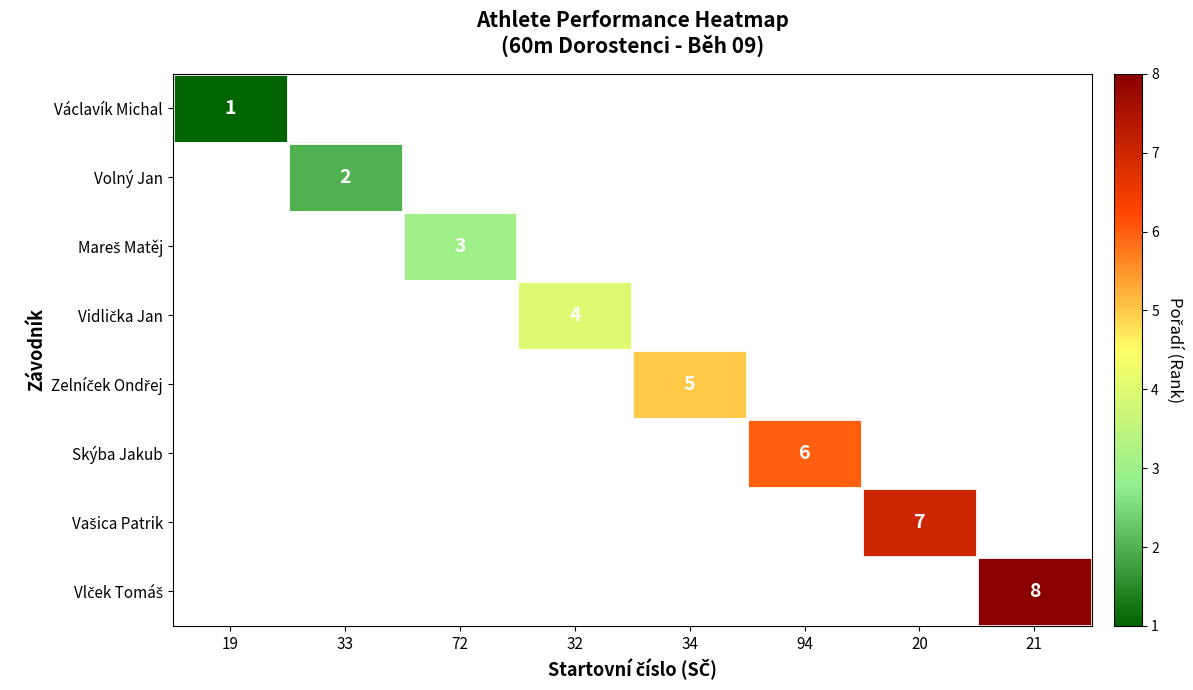

List the series in order of their overall mean, highest first.

Václavík Michal, Volný Jan, Mareš Matěj, Vidlička Jan, Zelníček Ondřej, Skýba Jakub, Vašica Patrik, Vlček Tomáš